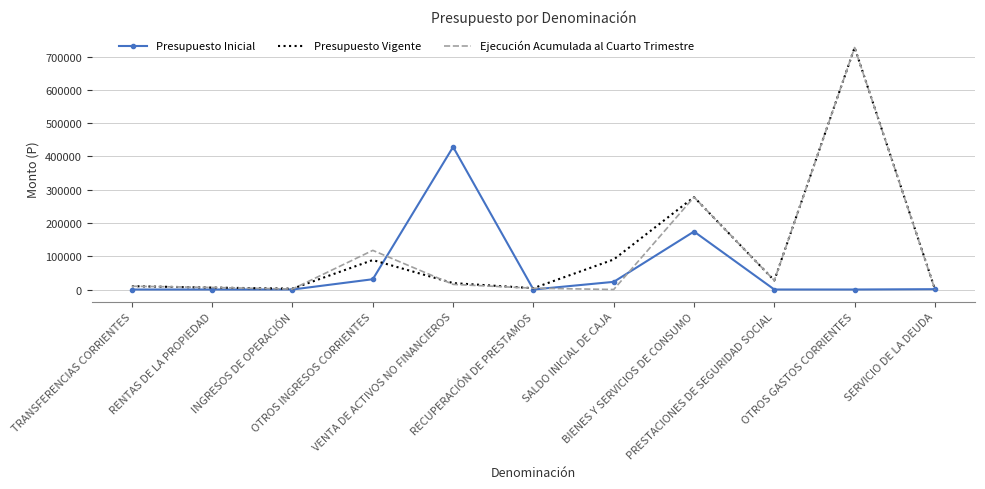

What is the greatest value displayed?

727226